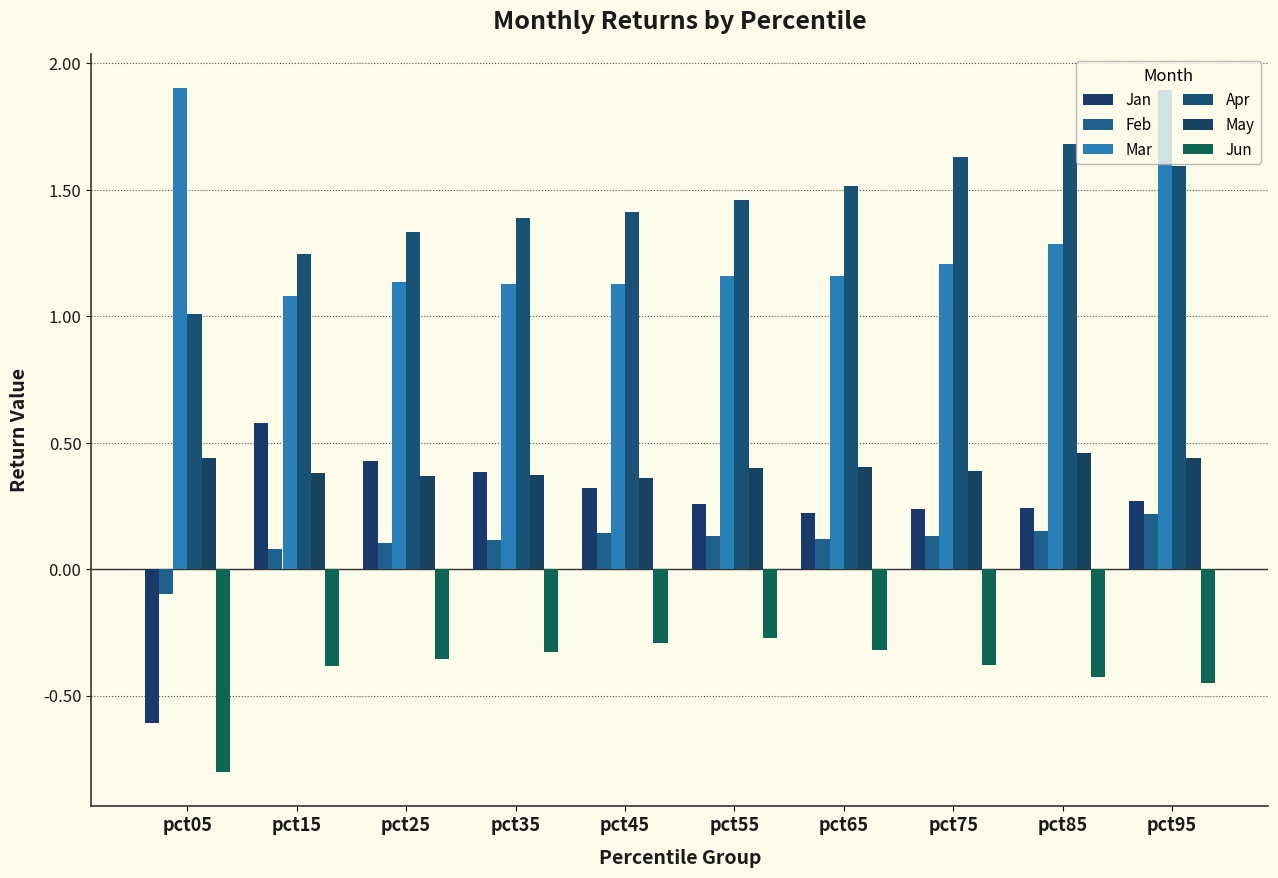

Reading left to right, transcribe all the data shown in this chart.

Jan: pct05=-0.6	pct15=0.6	pct25=0.4	pct35=0.4	pct45=0.3	pct55=0.3	pct65=0.2	pct75=0.2	pct85=0.2	pct95=0.3
Feb: pct05=-0.1	pct15=0.1	pct25=0.1	pct35=0.1	pct45=0.1	pct55=0.1	pct65=0.1	pct75=0.1	pct85=0.2	pct95=0.2
Mar: pct05=1.9	pct15=1.1	pct25=1.1	pct35=1.1	pct45=1.1	pct55=1.2	pct65=1.2	pct75=1.2	pct85=1.3	pct95=1.9
Apr: pct05=1.0	pct15=1.2	pct25=1.3	pct35=1.4	pct45=1.4	pct55=1.5	pct65=1.5	pct75=1.6	pct85=1.7	pct95=1.6
May: pct05=0.4	pct15=0.4	pct25=0.4	pct35=0.4	pct45=0.4	pct55=0.4	pct65=0.4	pct75=0.4	pct85=0.5	pct95=0.4
Jun: pct05=-0.8	pct15=-0.4	pct25=-0.4	pct35=-0.3	pct45=-0.3	pct55=-0.3	pct65=-0.3	pct75=-0.4	pct85=-0.4	pct95=-0.4